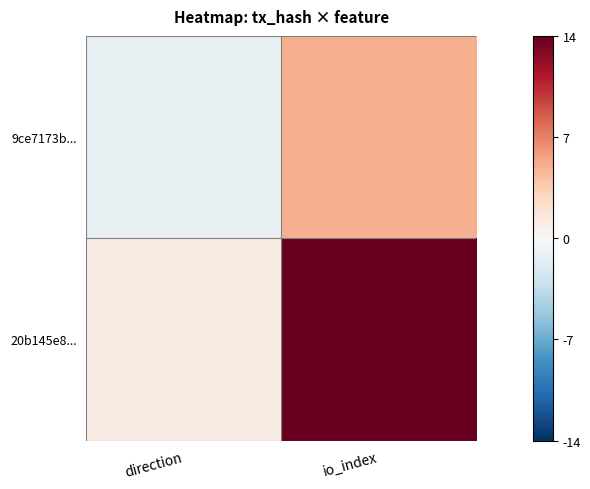

Reading left to right, extract all data points from this chart.

9ce7173b...: direction=-1	io_index=5
20b145e8...: direction=1	io_index=14